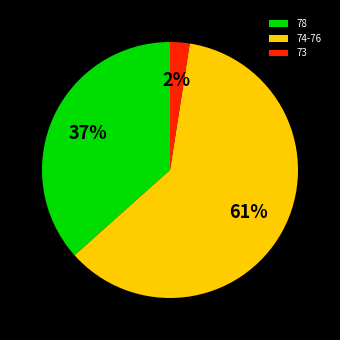

Do 78 and 73 together represent more than half of the pie?

No